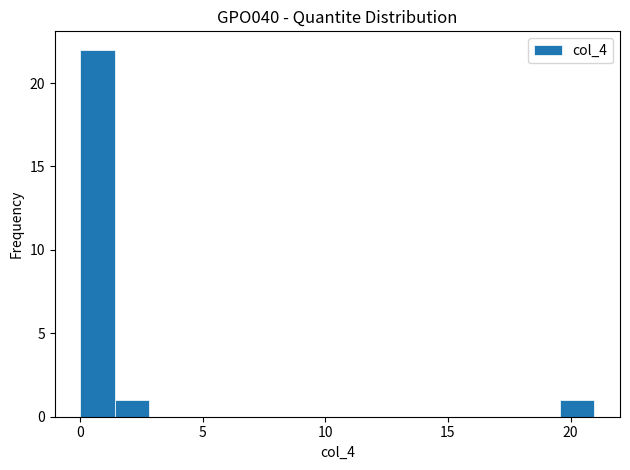

Around what value on the x-axis is the tallest bar? Give the approximate position of its centre, as read against the axis.

0.5